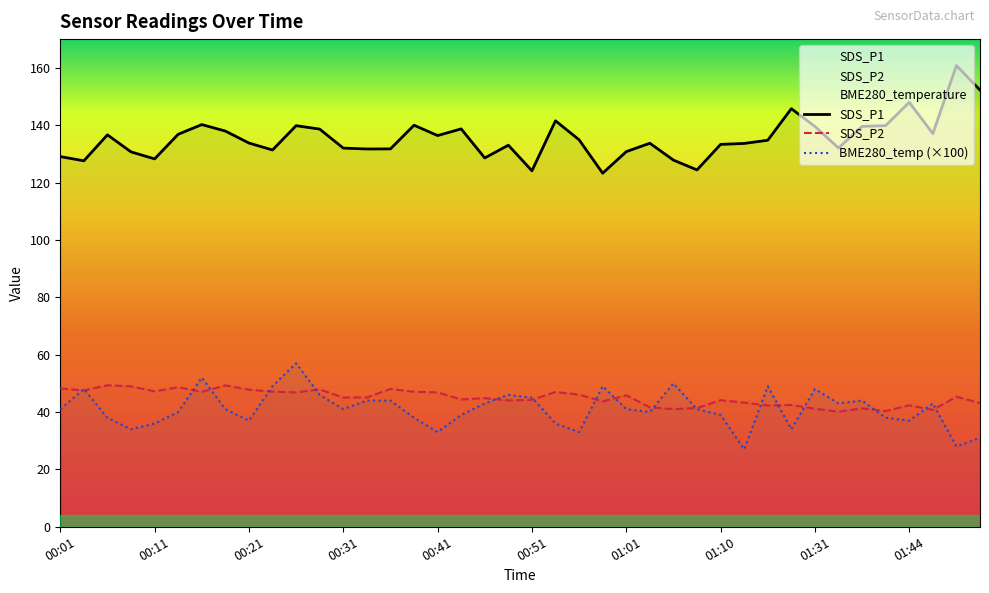

What is the maximum value for SDS_P2?

49.3